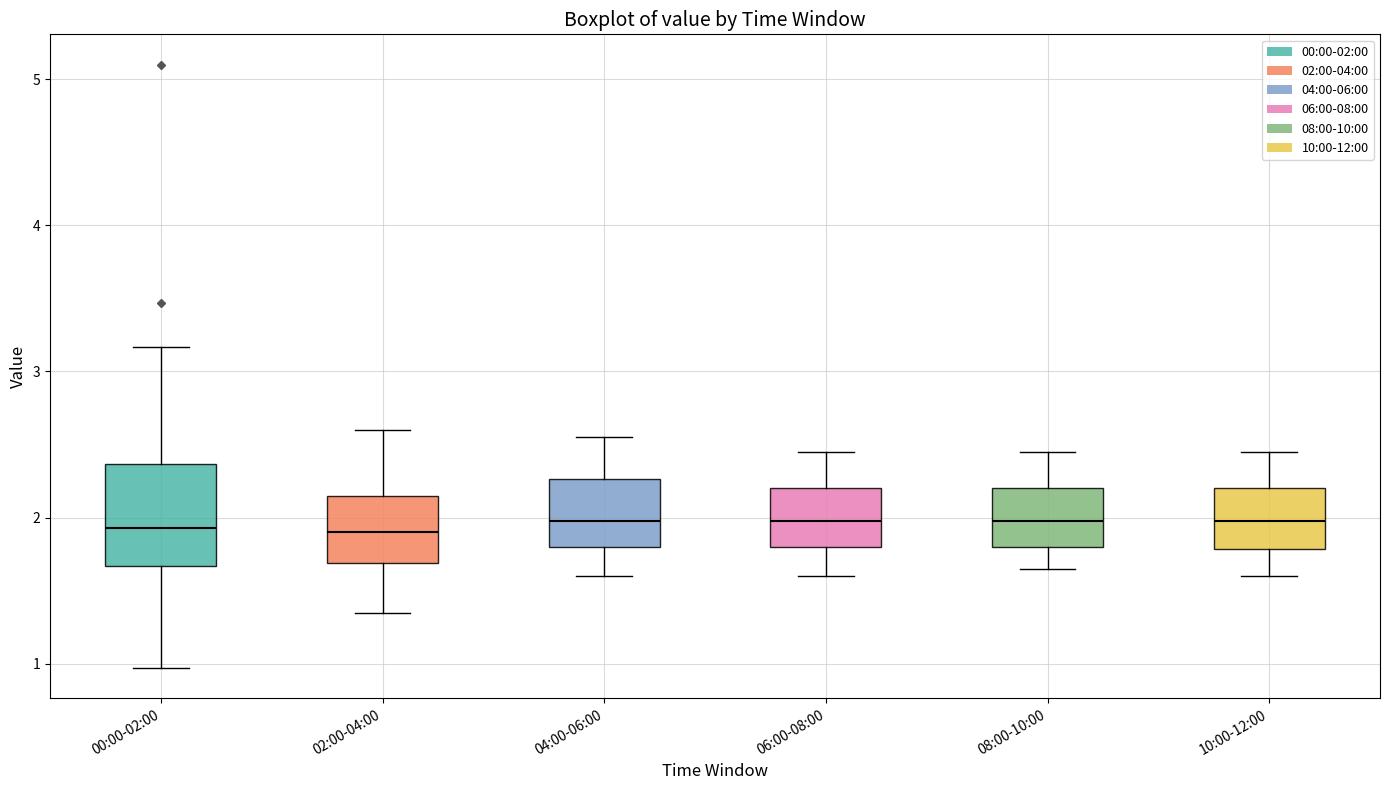

Where does the lower whisker of the box for 06:00-08:00 end on the y-axis? The values are not printed on the chart, so give them approximately, as read against the axis.

1.6